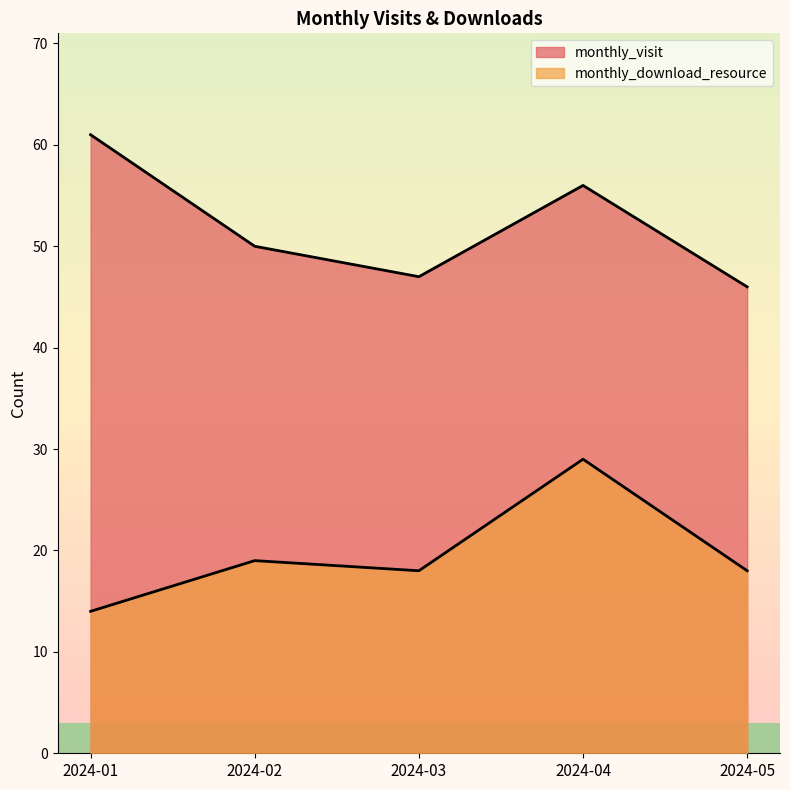

The monthly_download_resource series shows 13 at 2024-03. True or false?

False